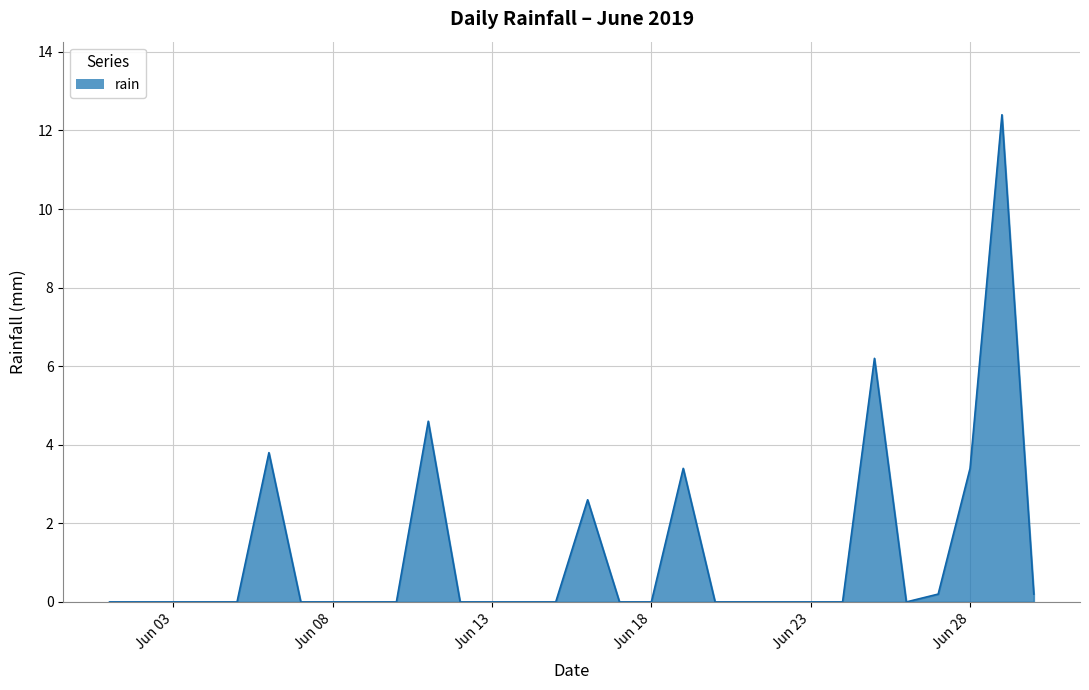

Does the chart have visible grid lines?

Yes